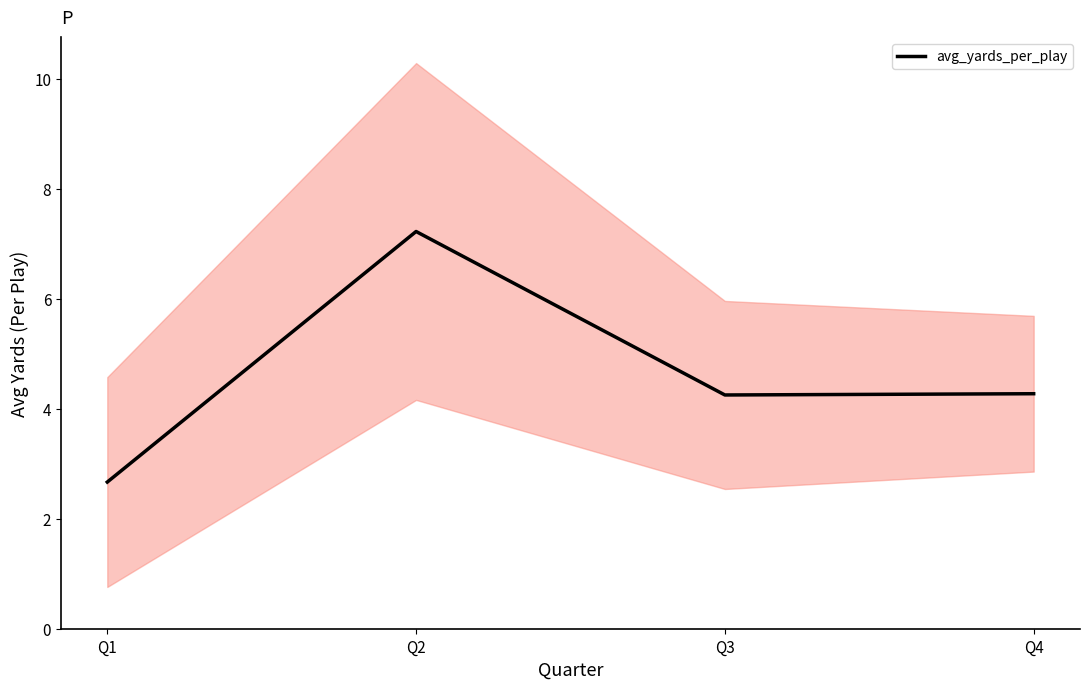

At which category does the data reach its first local peak?

Q2